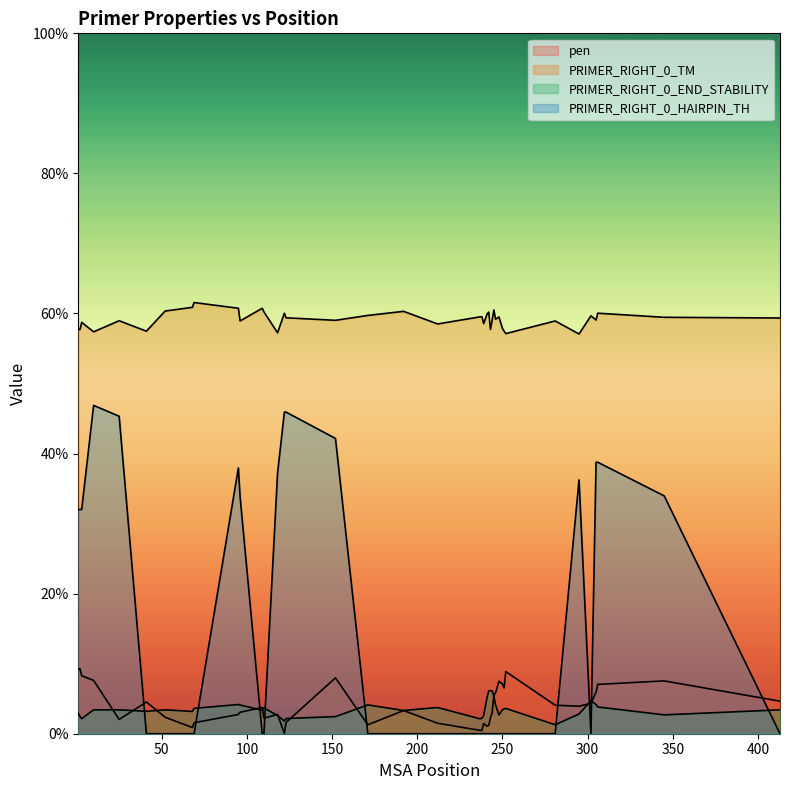

Which has a higher value, 281 or 122?

281